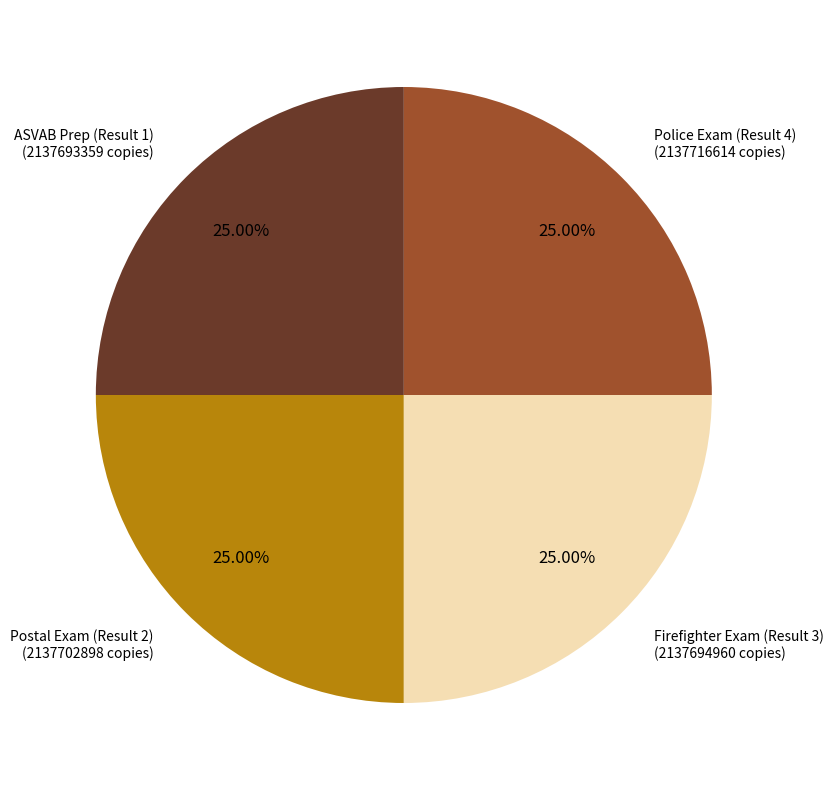

Is there a majority slice in this chart?

No